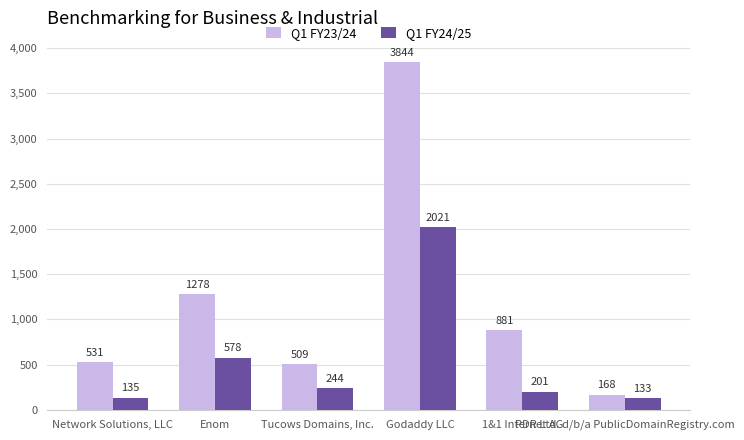

What position from the right is 1&1 Internet AG?

2